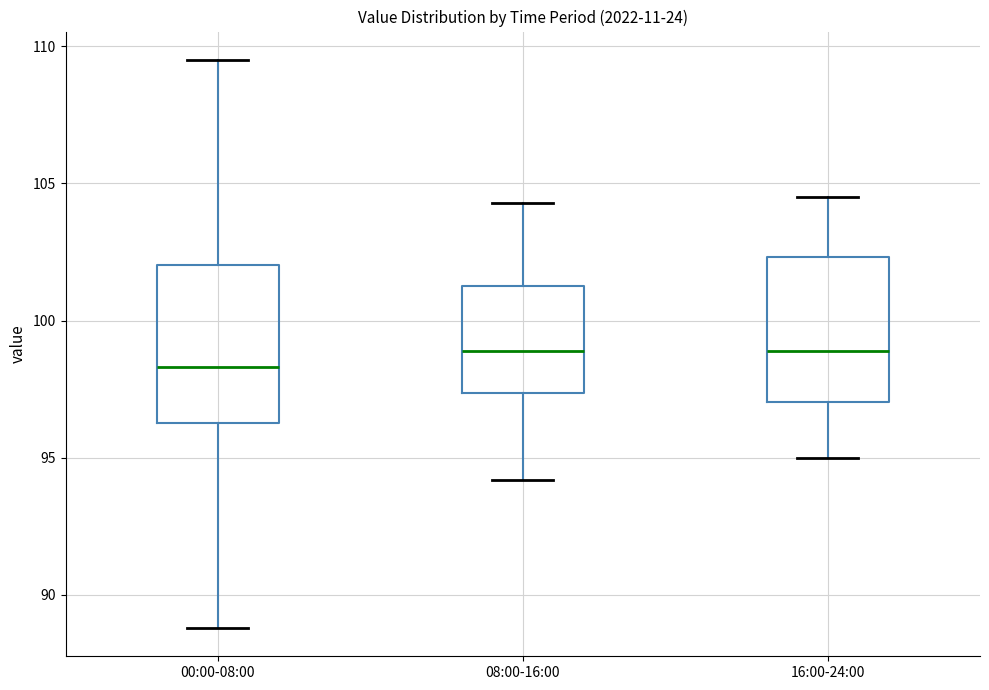

Where is the upper edge of the box for 08:00-16:00 on the y-axis? The values are not printed on the chart, so give them approximately, as read against the axis.

101.5